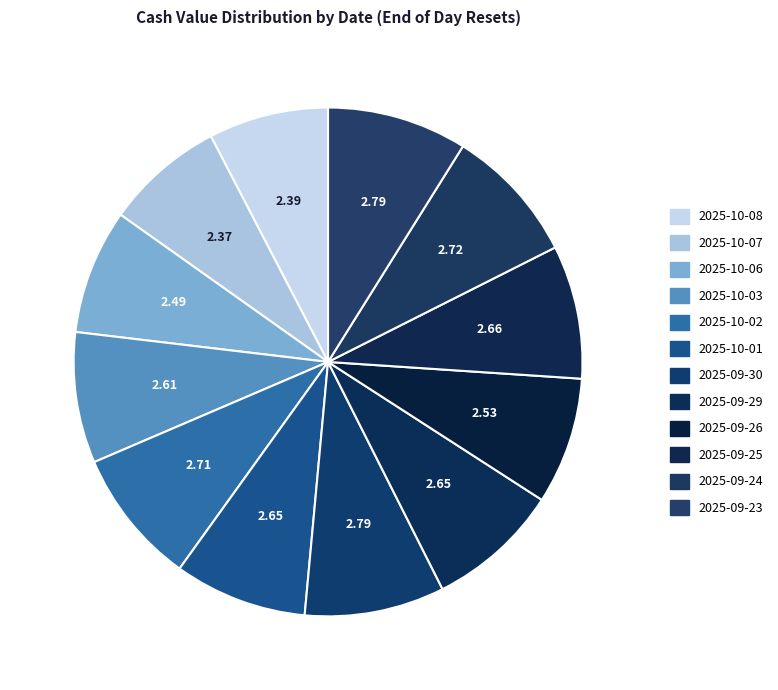

How many segments does this pie chart have?

12